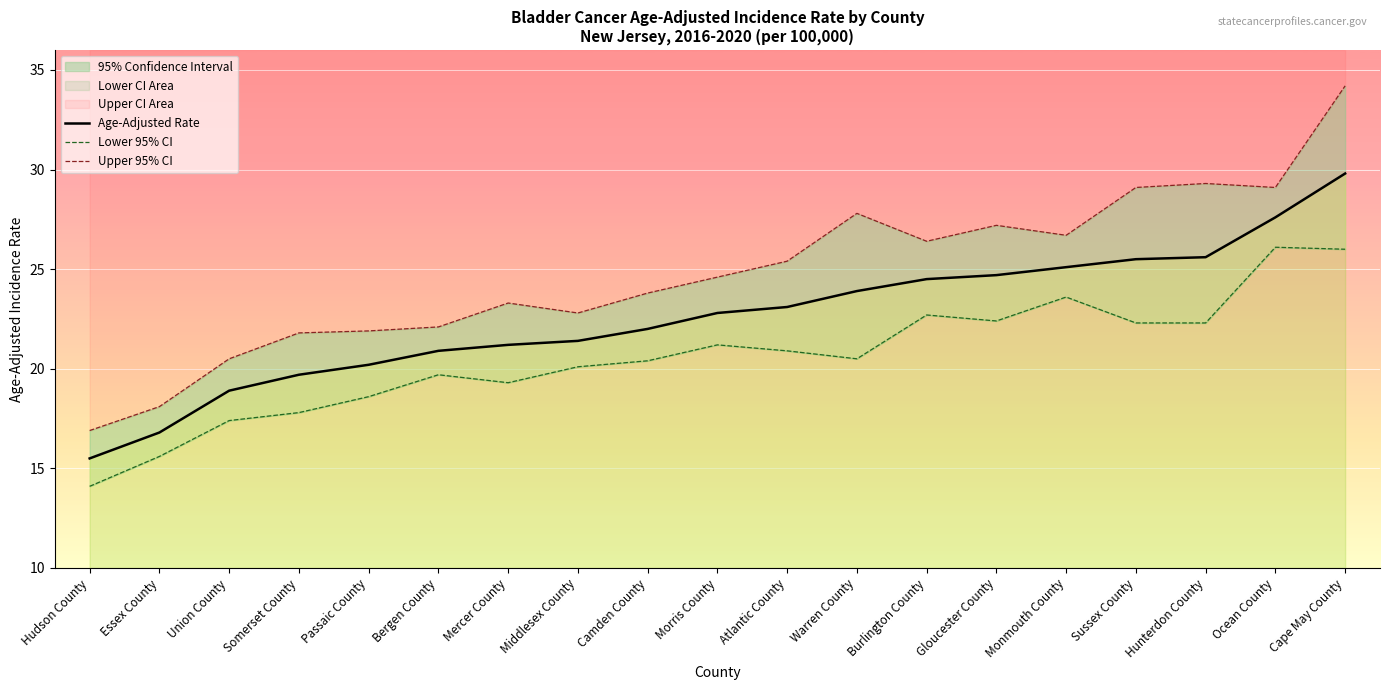

Reading left to right, list all the values displayed in this chart.

Age-Adjusted Rate: Hudson County=15.5	Essex County=16.8	Union County=18.9	Somerset County=19.7	Passaic County=20.2	Bergen County=20.9	Mercer County=21.2	Middlesex County=21.4	Camden County=22.0	Morris County=22.8	Atlantic County=23.1	Warren County=23.9	Burlington County=24.5	Gloucester County=24.7	Monmouth County=25.1	Sussex County=25.5	Hunterdon County=25.6	Ocean County=27.6	Cape May County=29.8
Lower 95% CI: Hudson County=14.1	Essex County=15.6	Union County=17.4	Somerset County=17.8	Passaic County=18.6	Bergen County=19.7	Mercer County=19.3	Middlesex County=20.1	Camden County=20.4	Morris County=21.2	Atlantic County=20.9	Warren County=20.5	Burlington County=22.7	Gloucester County=22.4	Monmouth County=23.6	Sussex County=22.3	Hunterdon County=22.3	Ocean County=26.1	Cape May County=26.0
Upper 95% CI: Hudson County=16.9	Essex County=18.1	Union County=20.5	Somerset County=21.8	Passaic County=21.9	Bergen County=22.1	Mercer County=23.3	Middlesex County=22.8	Camden County=23.8	Morris County=24.6	Atlantic County=25.4	Warren County=27.8	Burlington County=26.4	Gloucester County=27.2	Monmouth County=26.7	Sussex County=29.1	Hunterdon County=29.3	Ocean County=29.1	Cape May County=34.2